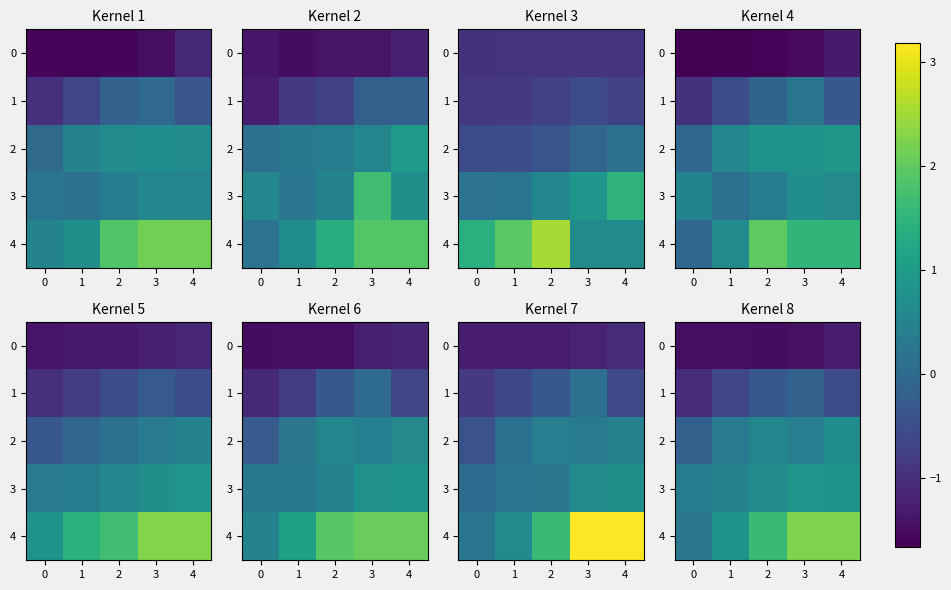

What is the sum of all 1 values?

-2.7